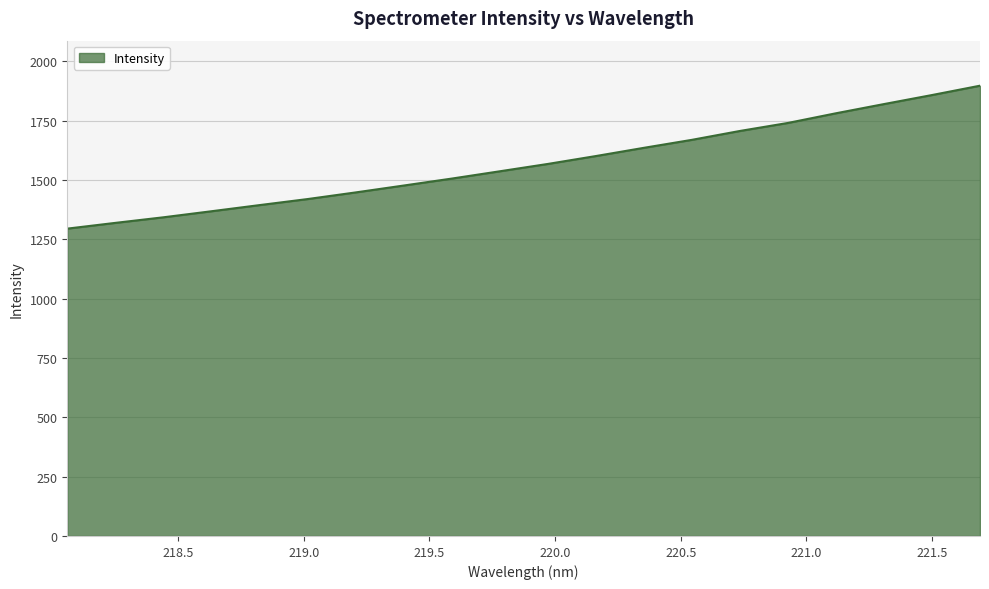

What is the maximum value shown in the chart?

1897.0